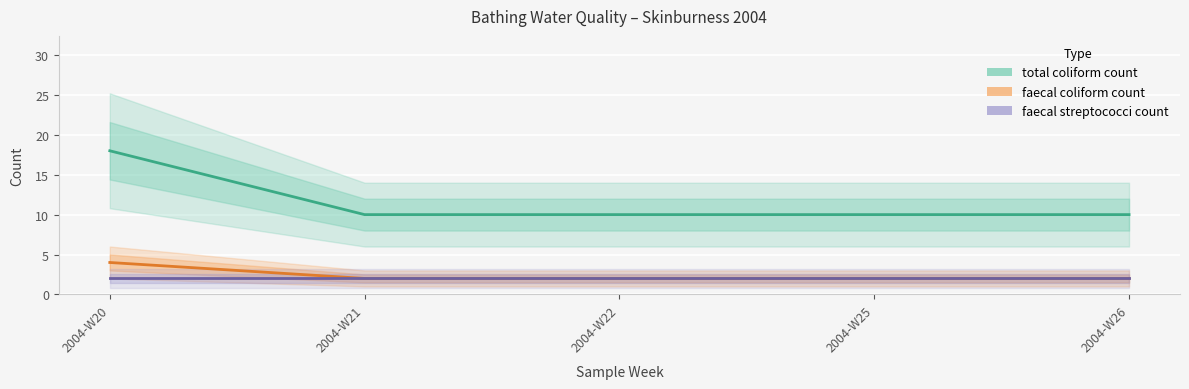

Read the faecal streptococci count value at 2004-W25.

2